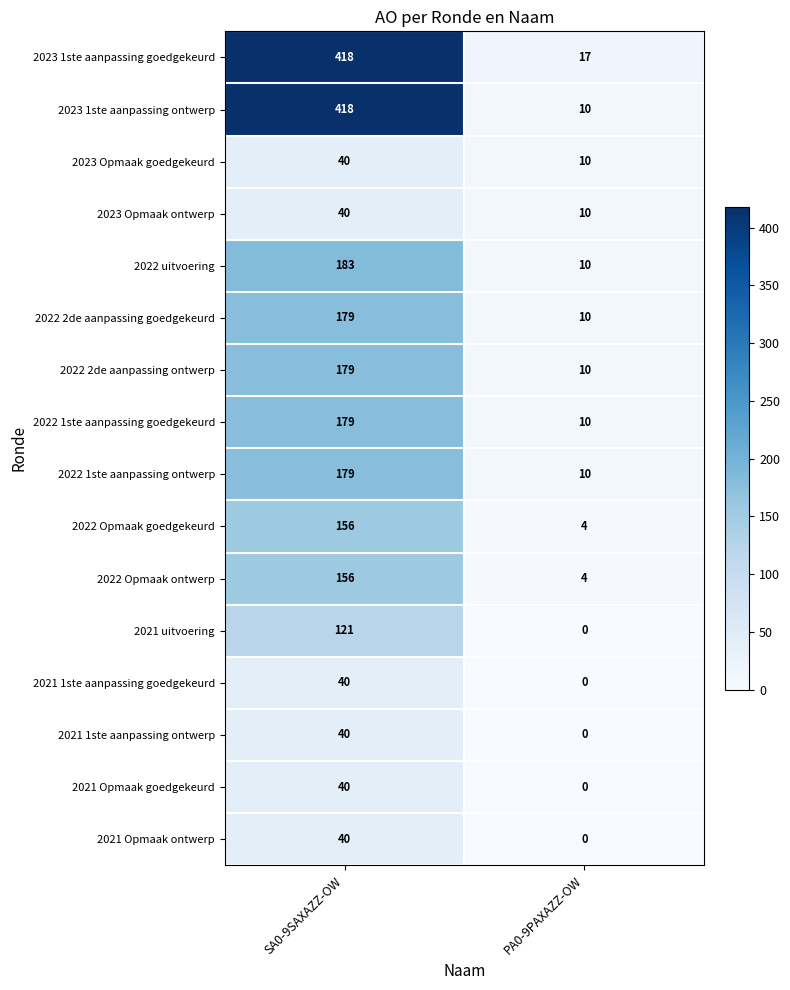

At how many categories does at least one series exceed 164?

1